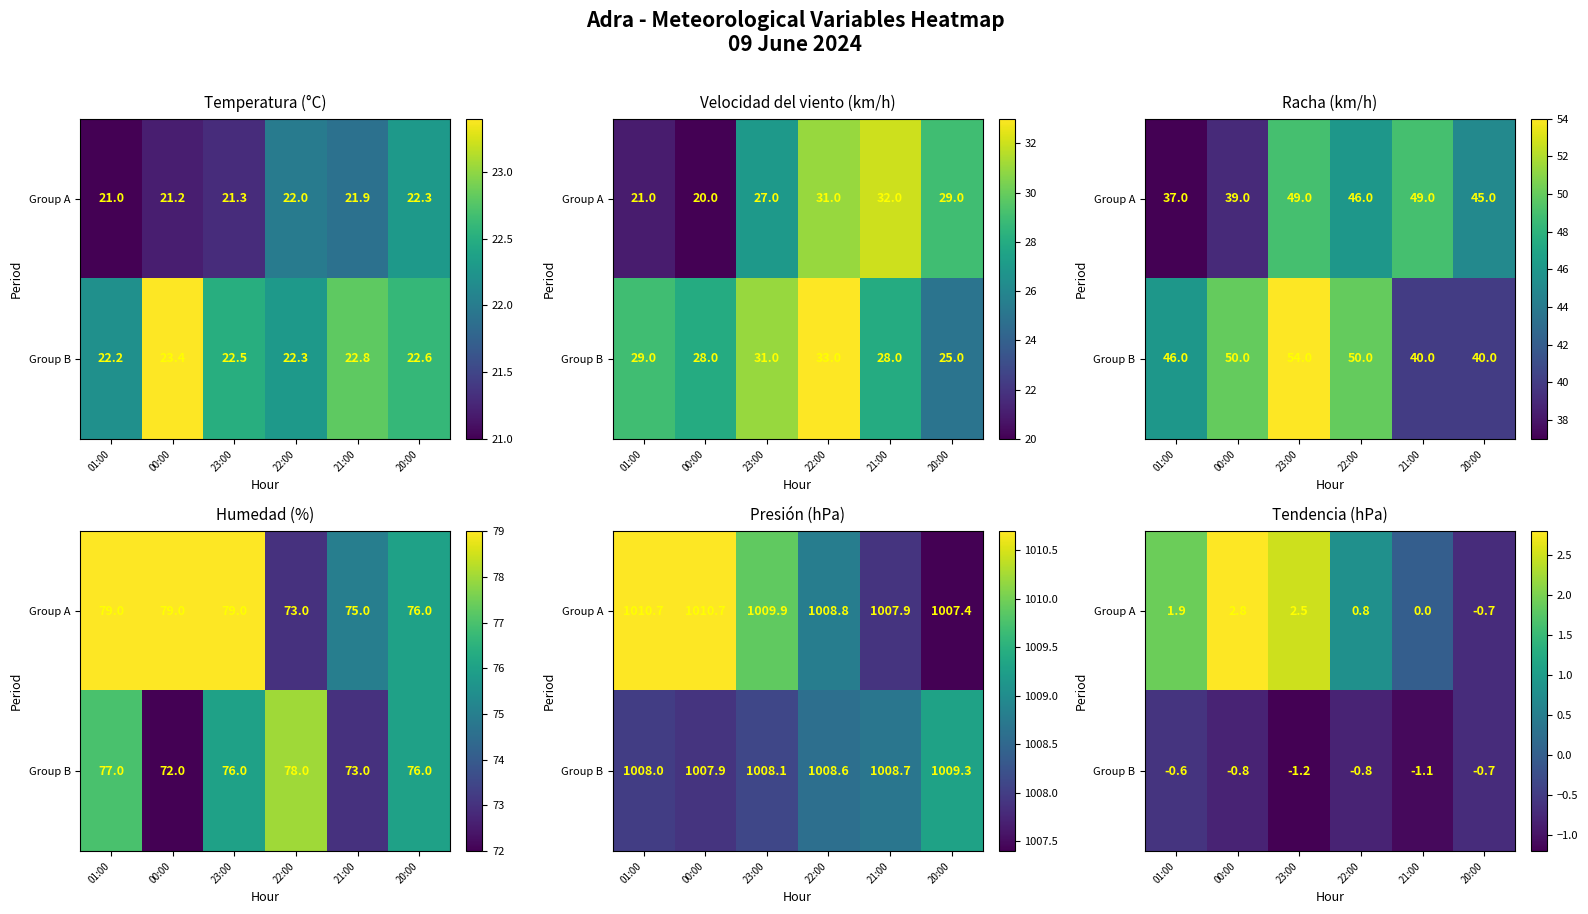

At which label does Group B reach its minimum?

23:00